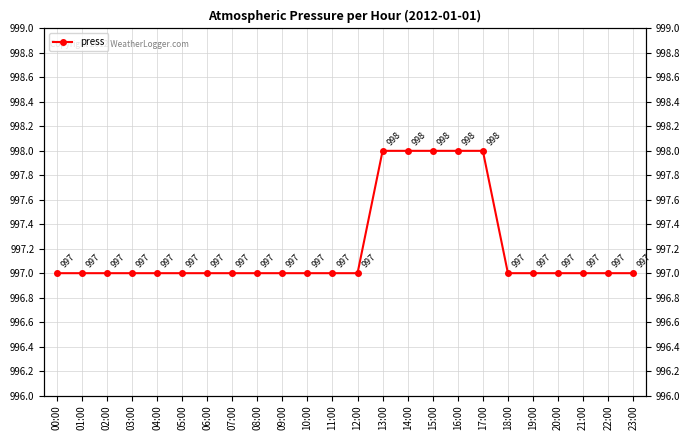

Which label corresponds to the smallest value in the chart?

00:00